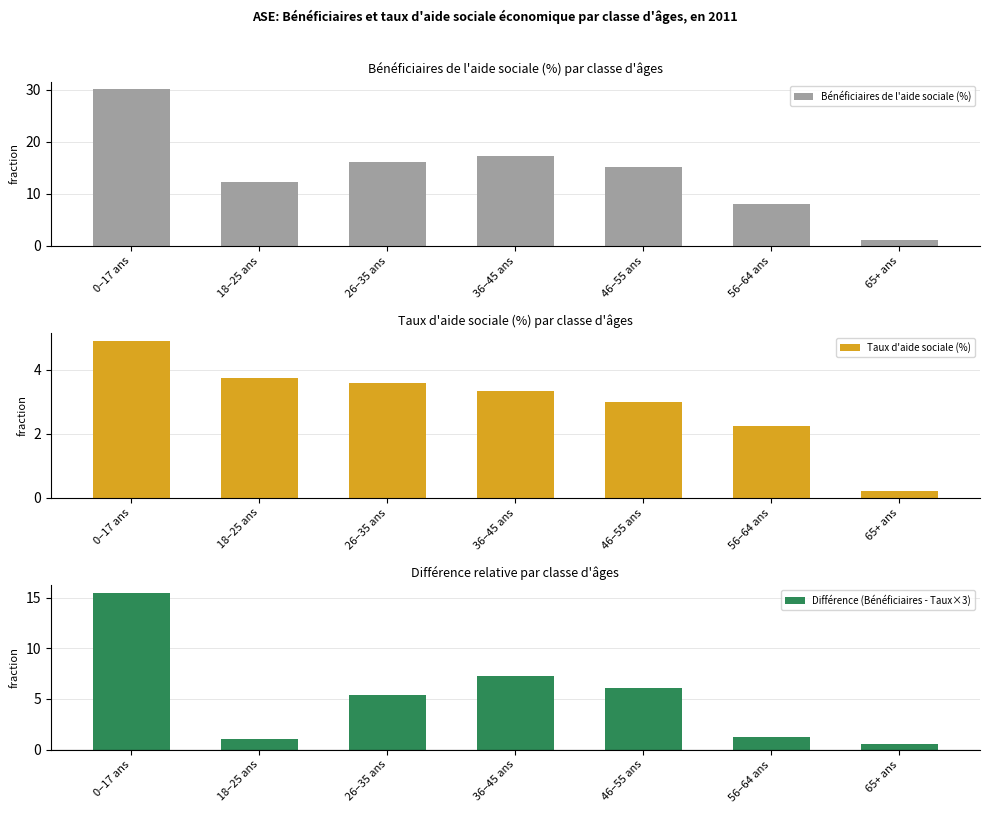

How many groups of bars are there?

7